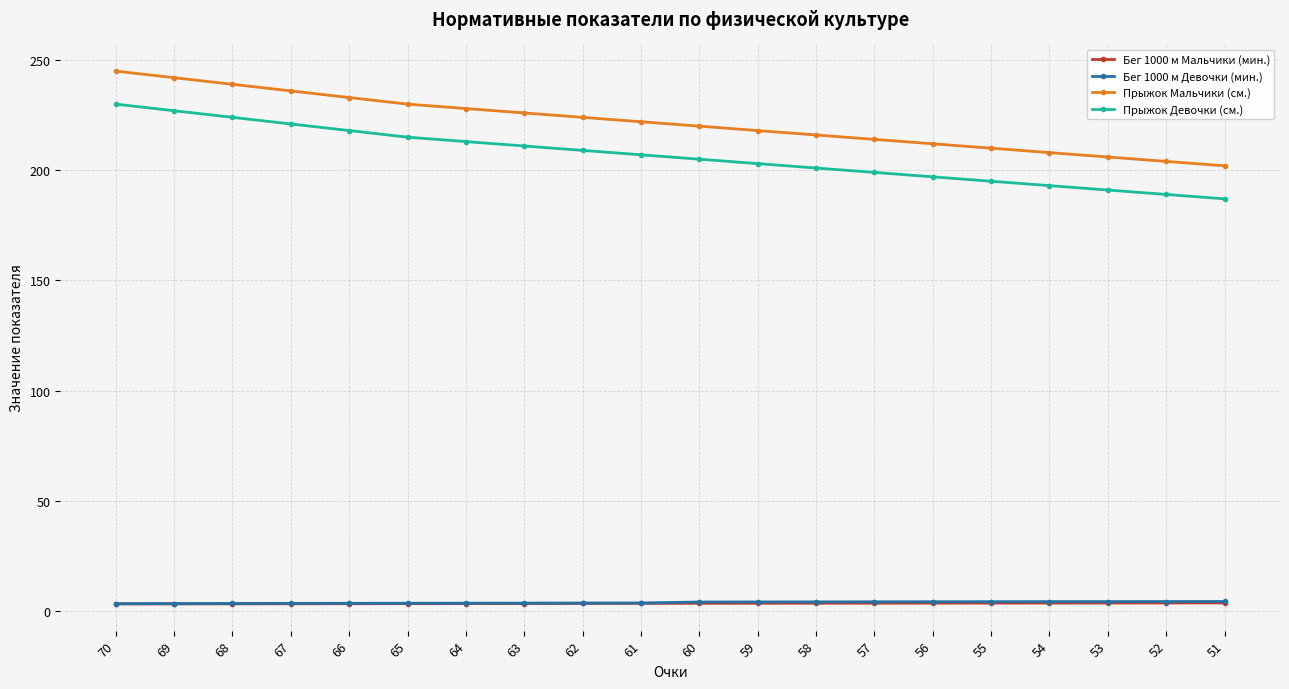

What is the difference between the second highest and second lowest values in the Прыжок Девочки (см.) series?

38.0